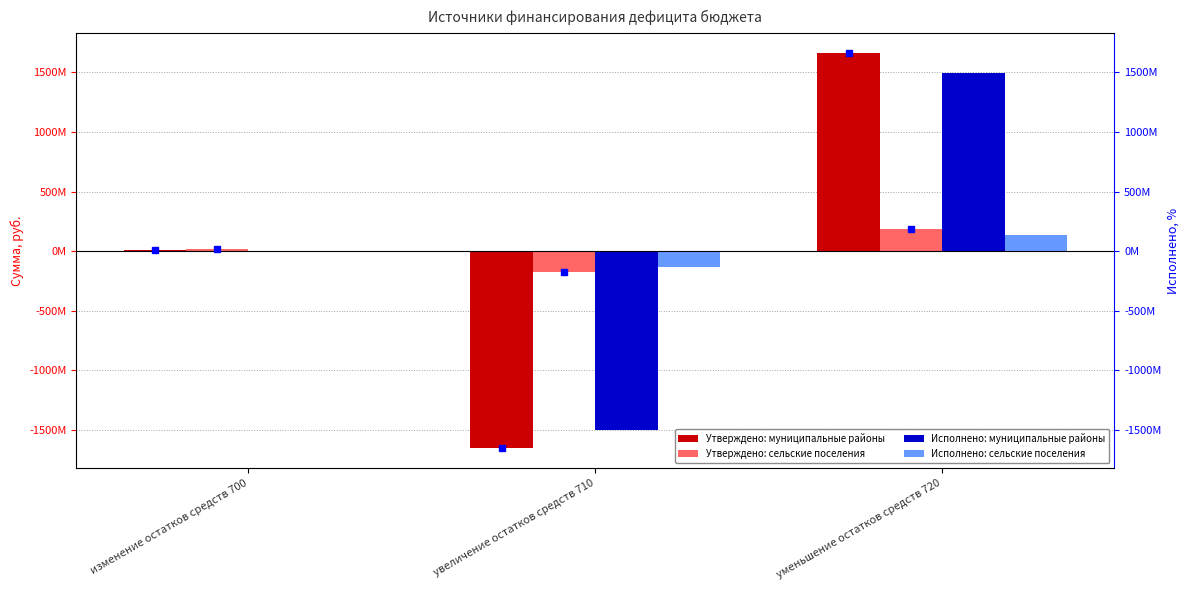

At which label does Утверждено: муниципальные районы first exceed 8313554?

изменение остатков средств 700